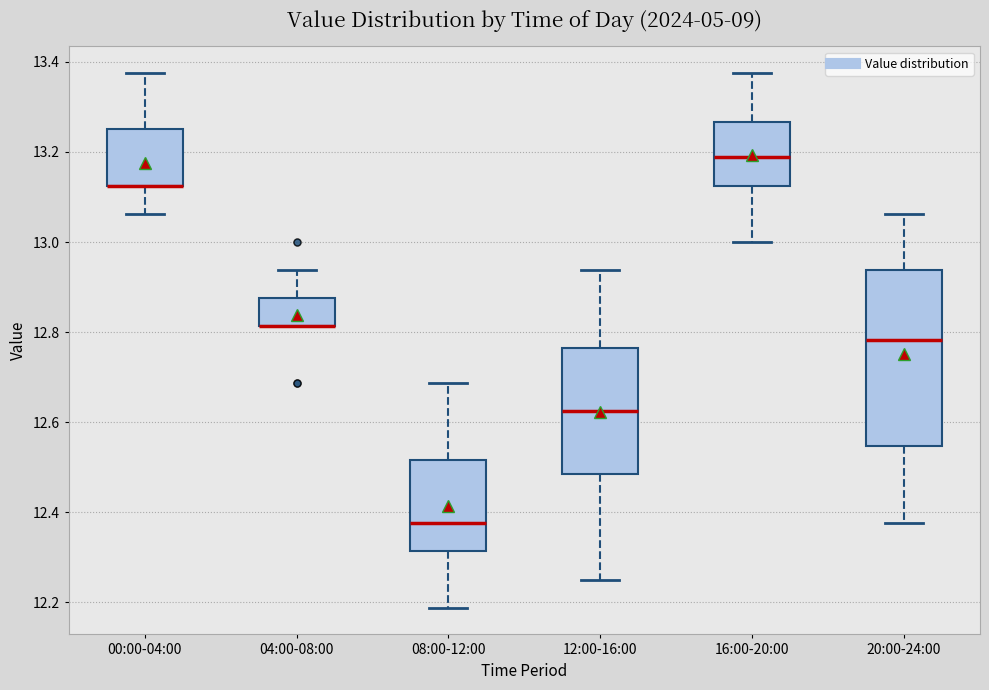

Comparing the boxes themselves (not the whiskers), which one is the tallest?

20:00-24:00